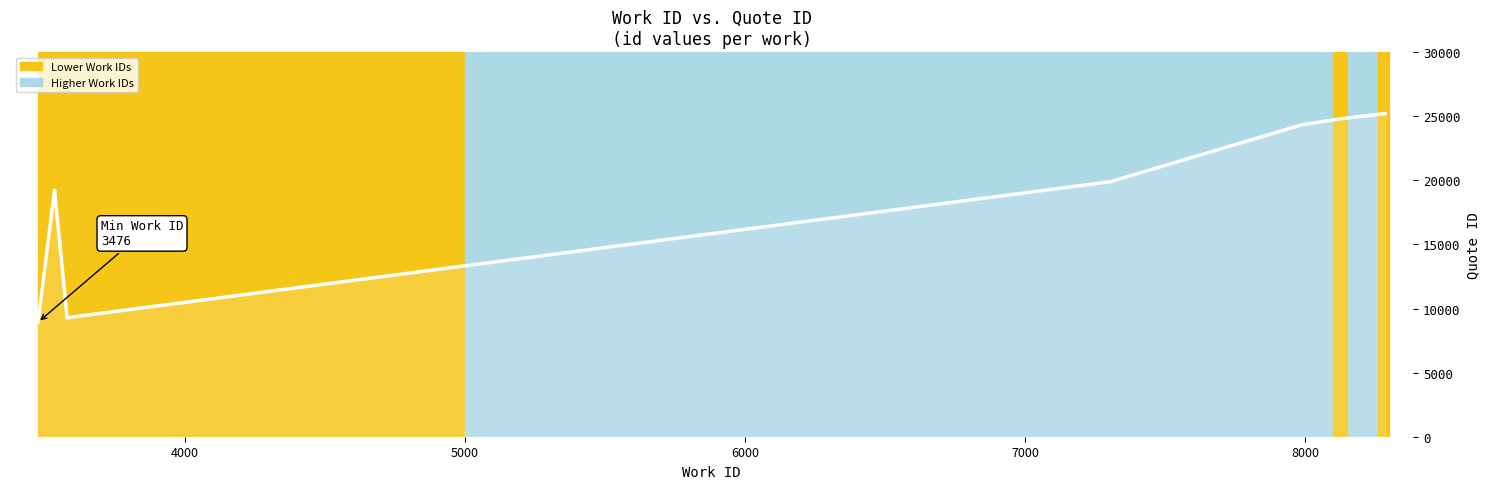

How many values exceed 19232?

4